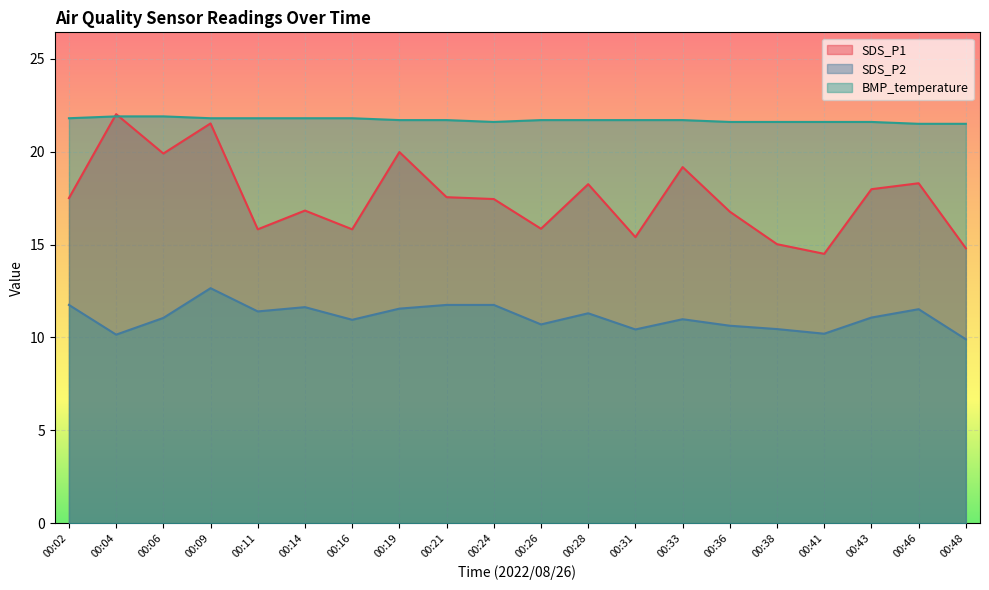

Where does the SDS_P1 series first go above 17?

00:02